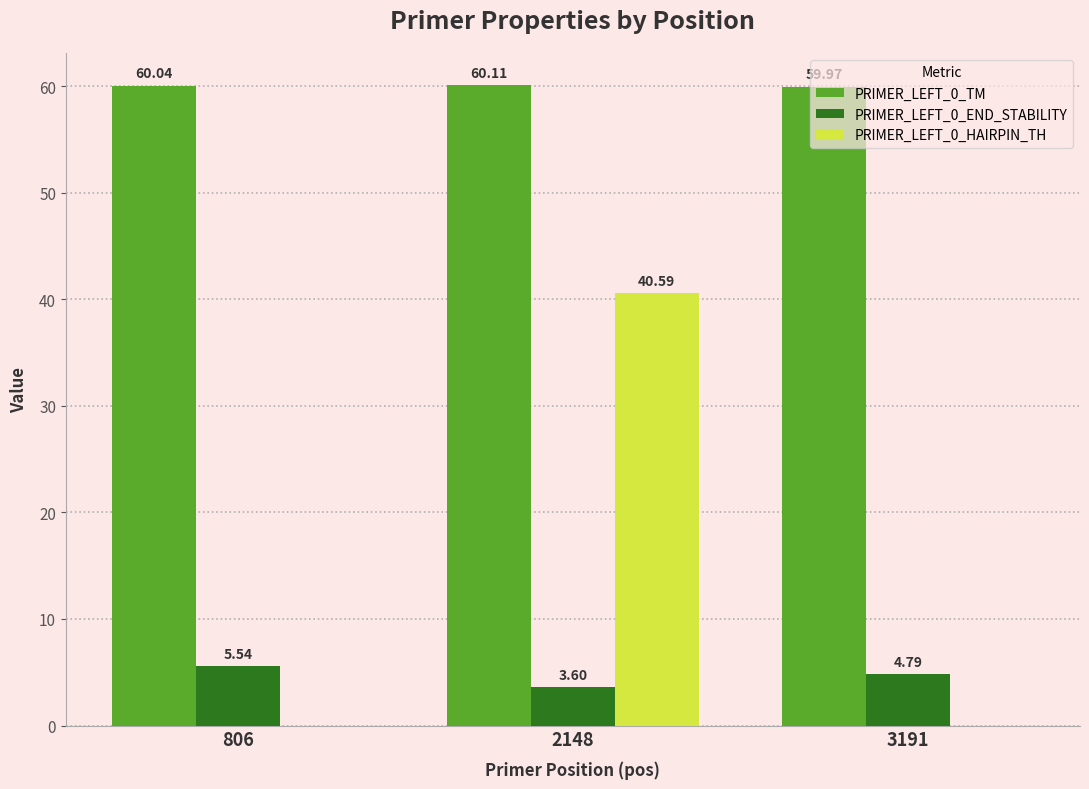

What is the sum of all PRIMER_LEFT_0_HAIRPIN_TH values?

40.6